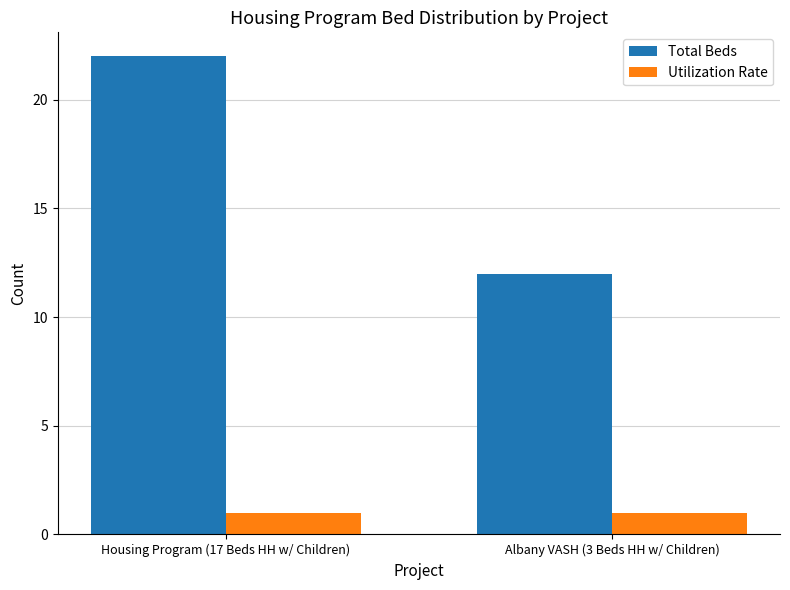

What is the lowest value of the Total Beds series?

12